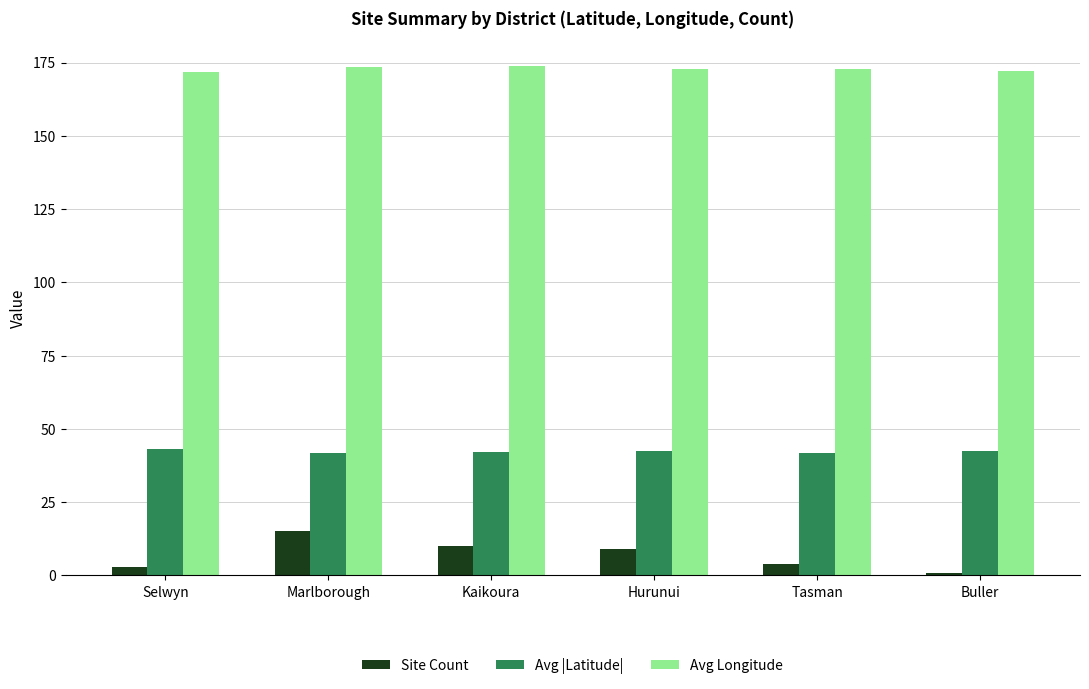

At how many categories does at least one series exceed 62?

6